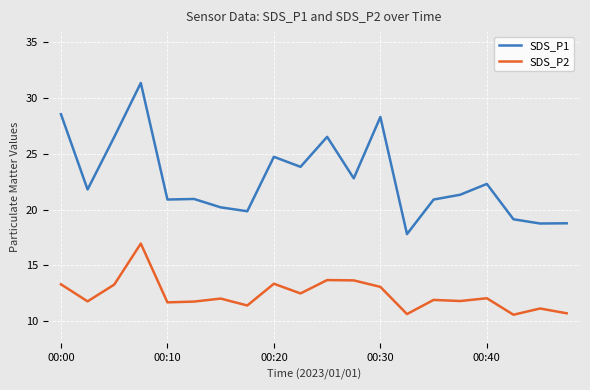

Rank the series by their maximum value, from highest to lowest.

SDS_P1, SDS_P2